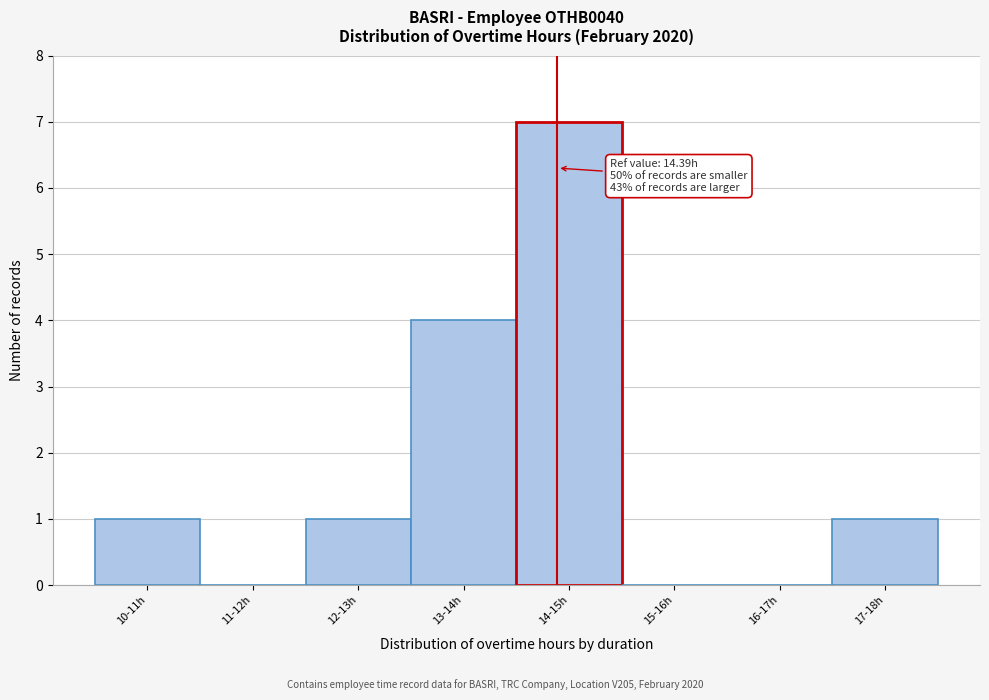

What is the change in value from 13-14h to 16-17h?

-4